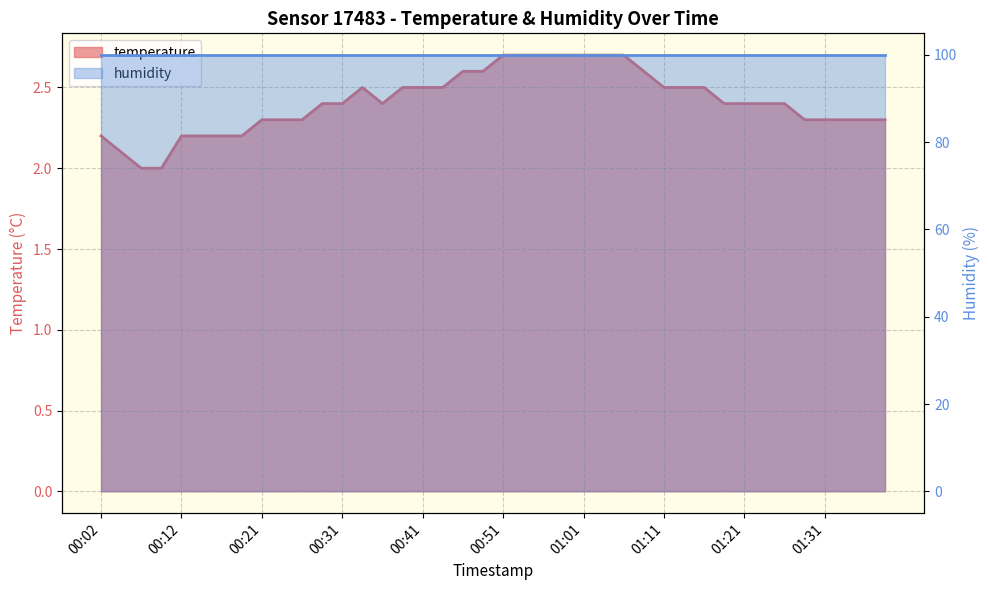

How many lines are shown in the chart?

2